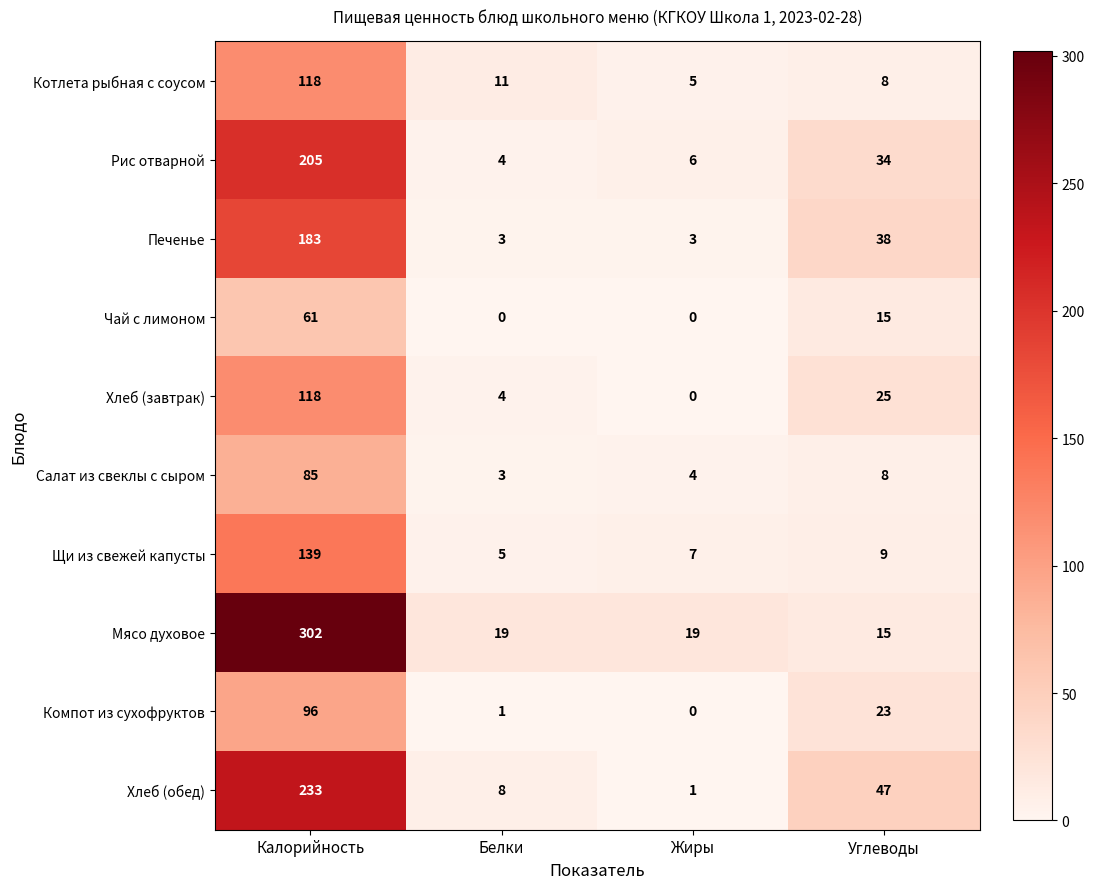

Rank the categories by Рис отварной value from highest to lowest.

Калорийность, Углеводы, Жиры, Белки